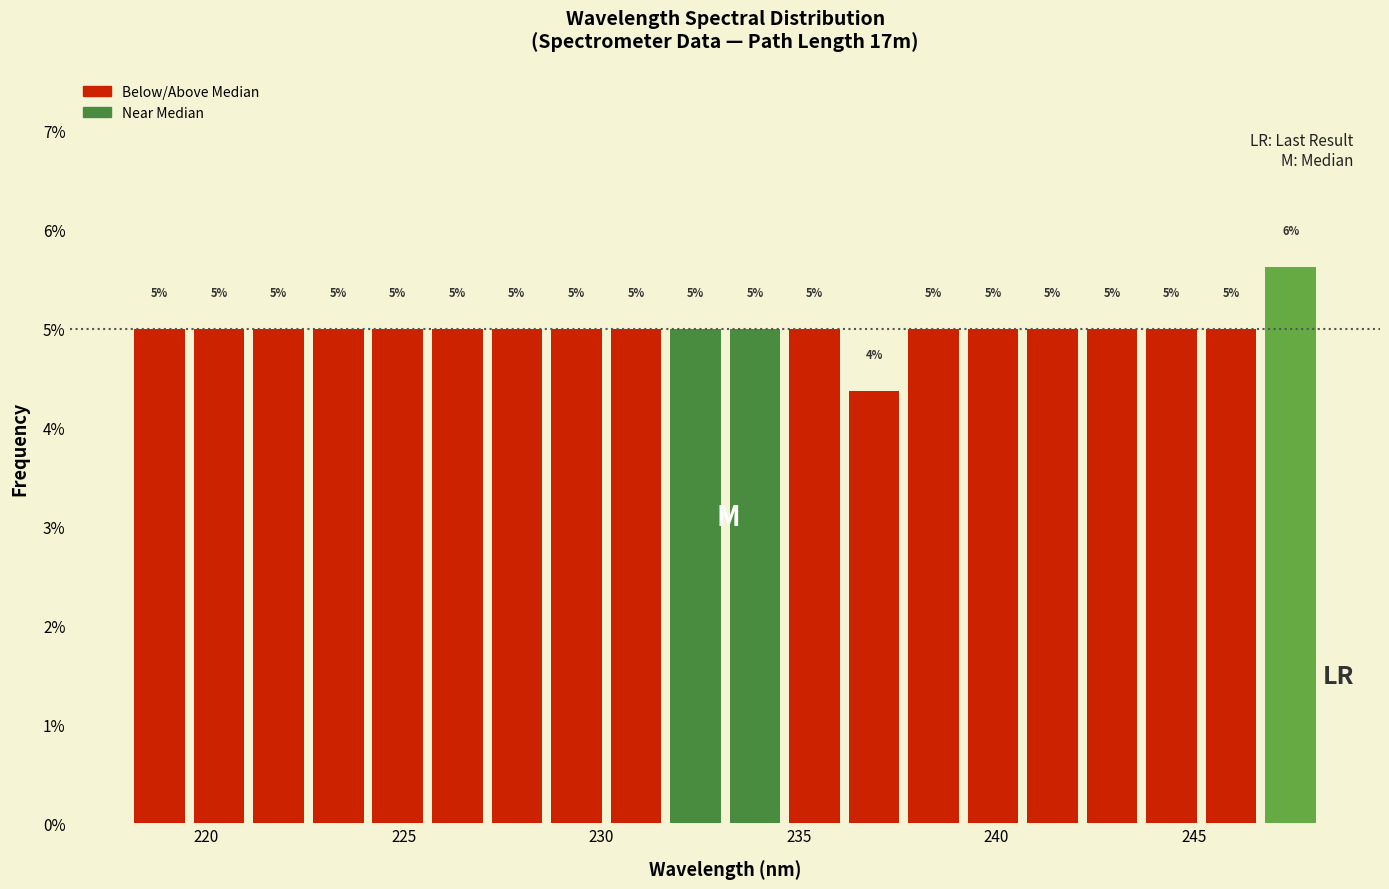

Around what value on the x-axis is the tallest bar? Give the approximate position of its centre, as read against the axis.

247.5